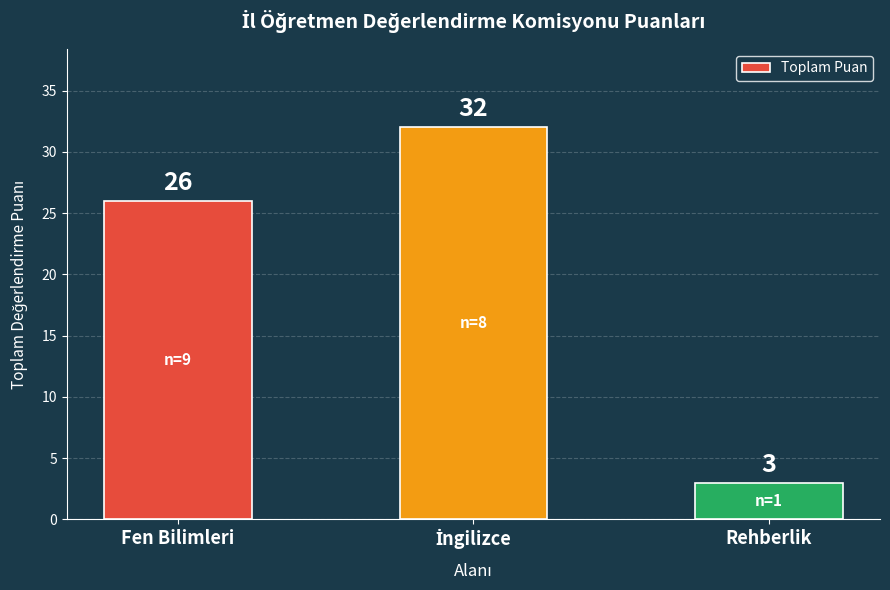

What is the smallest value displayed?

3